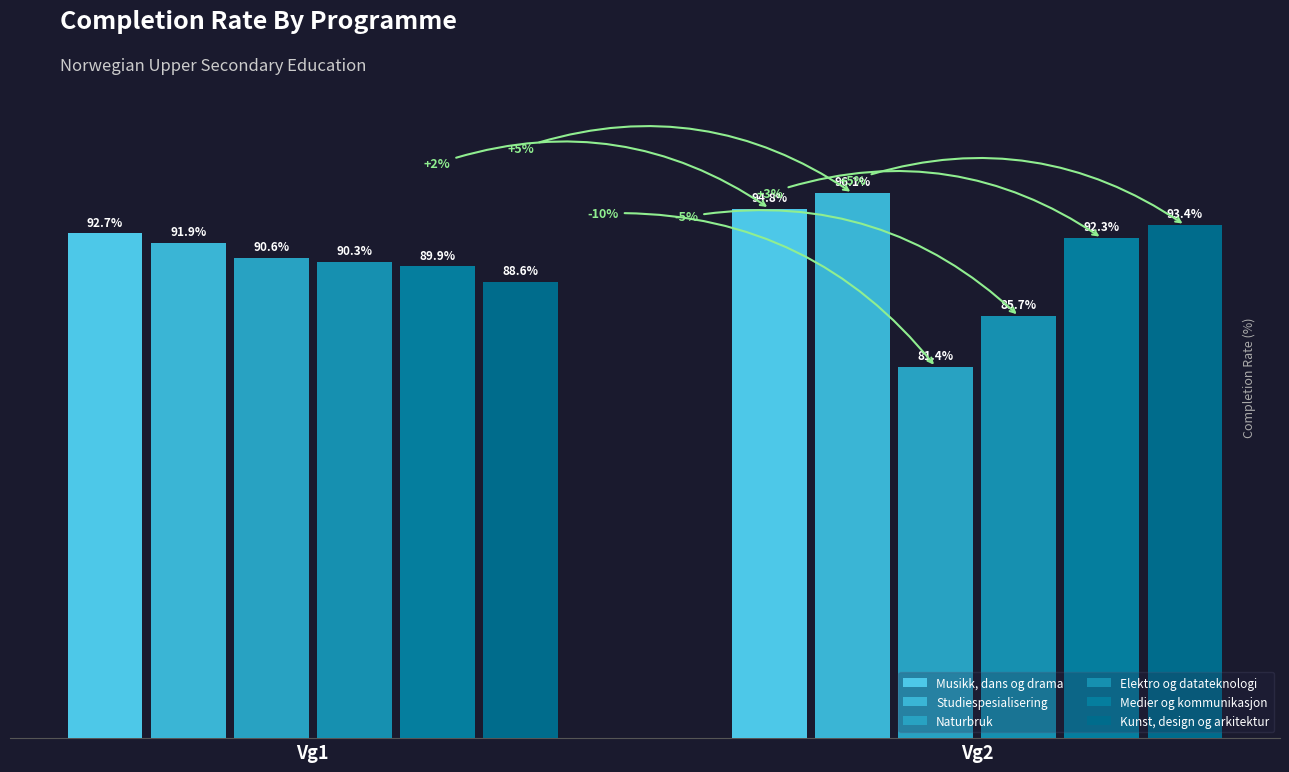

What is the value of the Medier og kommunikasjon bar at the 1st from the left?

89.9